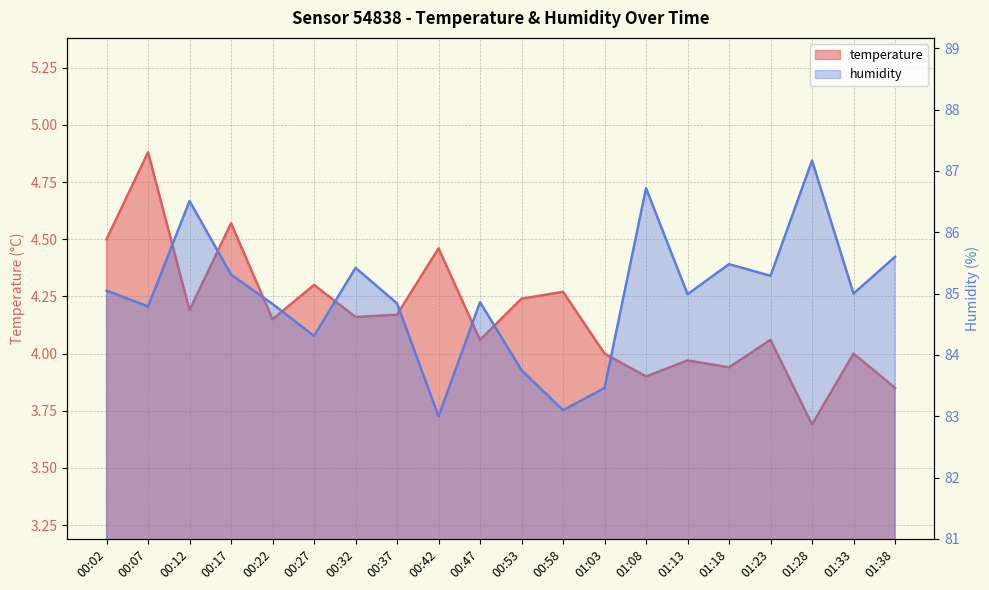

True or false: temperature and humidity intersect in this chart.

False